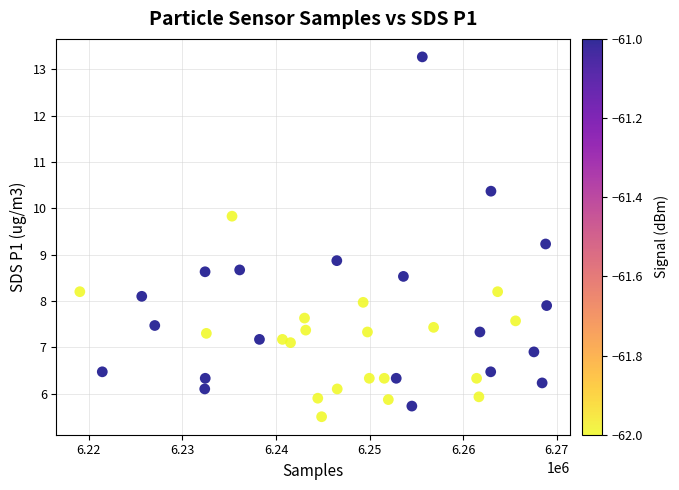

What Y value in the scatter plot is closest to 9?

8.9